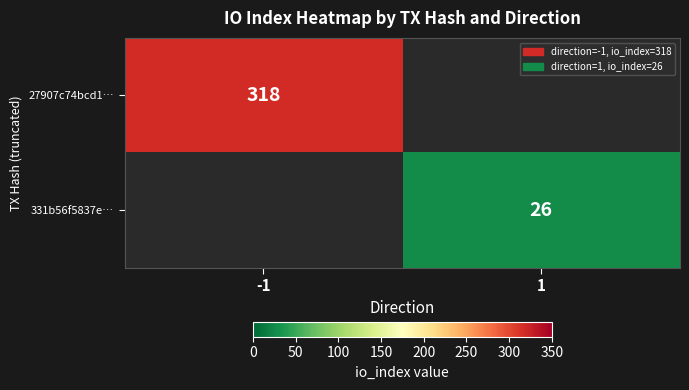

At which category does the chart reach its peak across all series?

-1